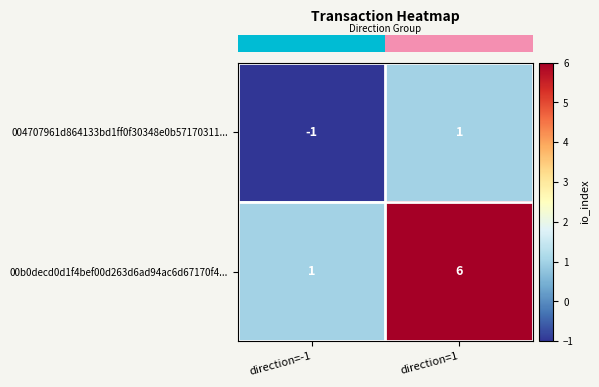

What is the difference between the maximum and minimum values in the 00b0decd0d1f4bef00d263d6ad94ac6d67170f4... series?

5